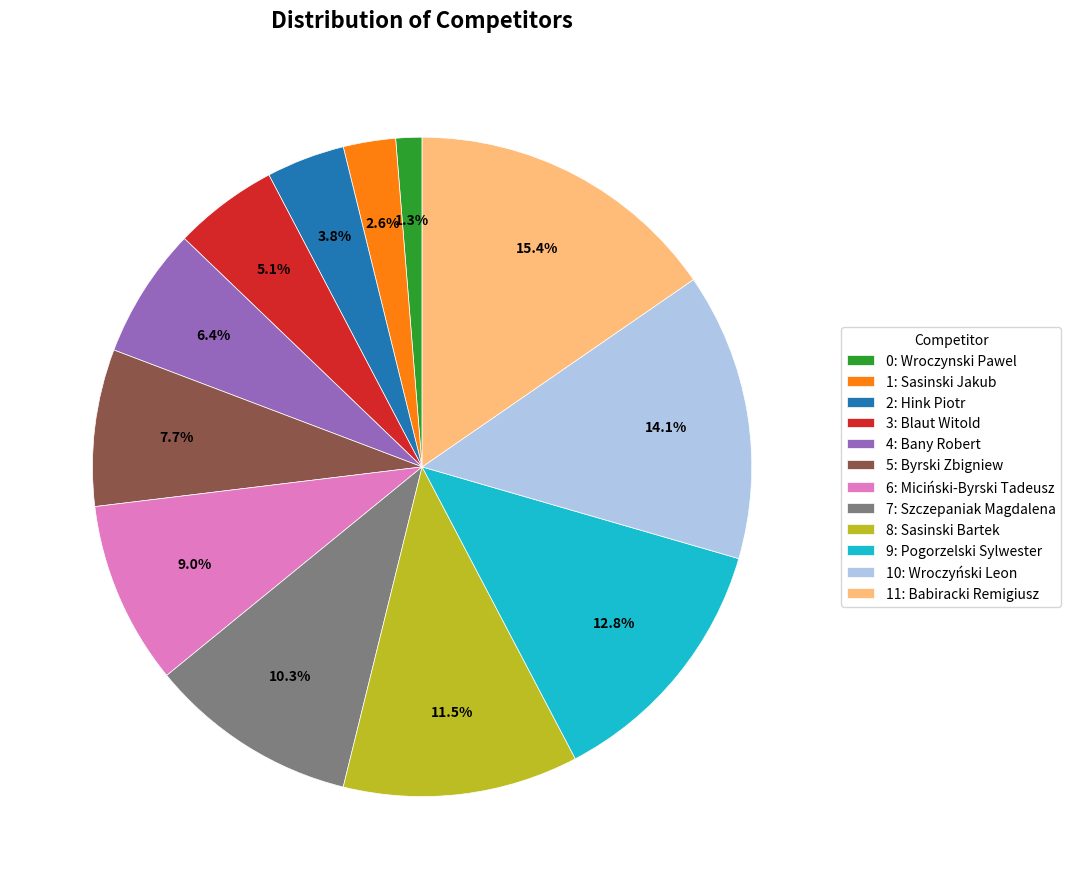

Between 1: Sasinski Jakub and 11: Babiracki Remigiusz, which is larger?

11: Babiracki Remigiusz